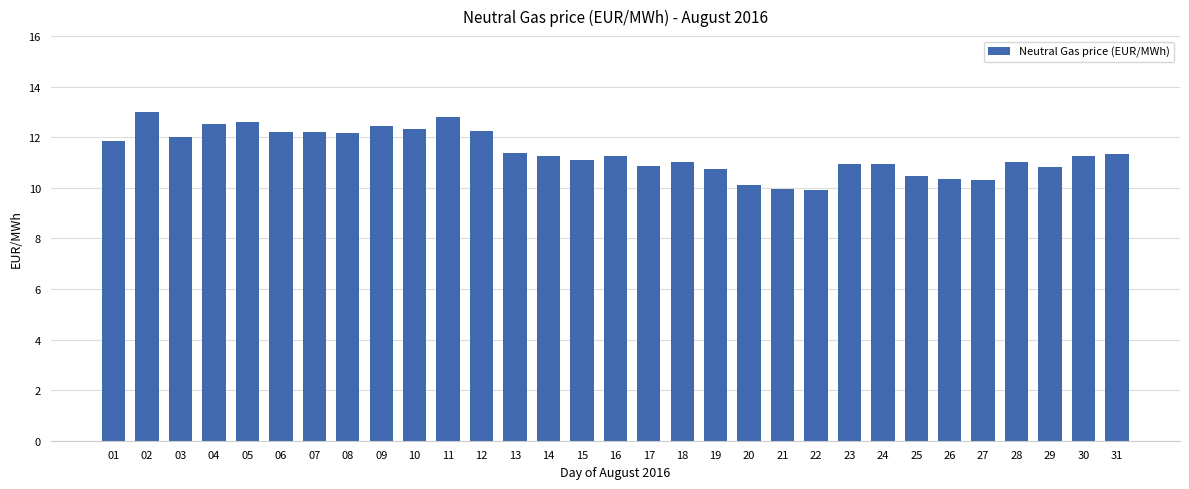

What is the difference between the values at 10 and 27?

2.0